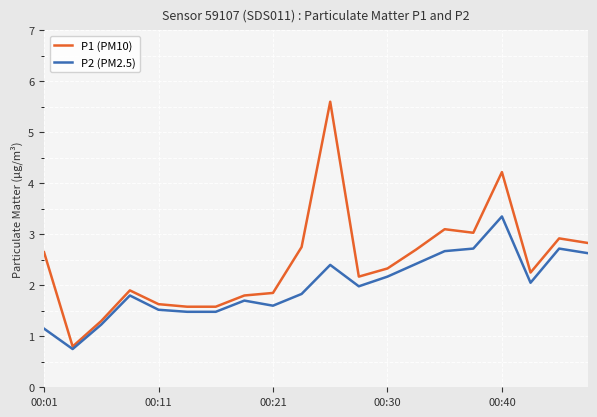

Which series has the largest total across all categories?

P1 (PM10)